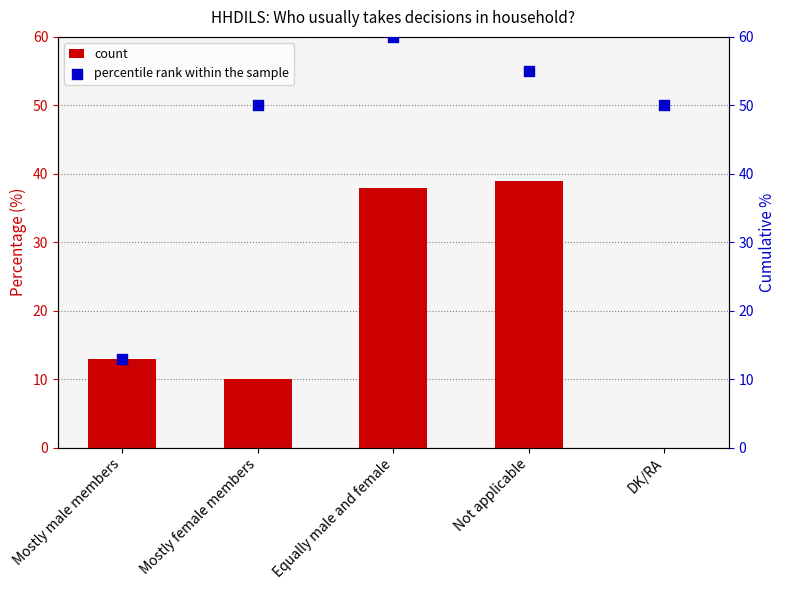

What is the total value across all series at Mostly male members?

26